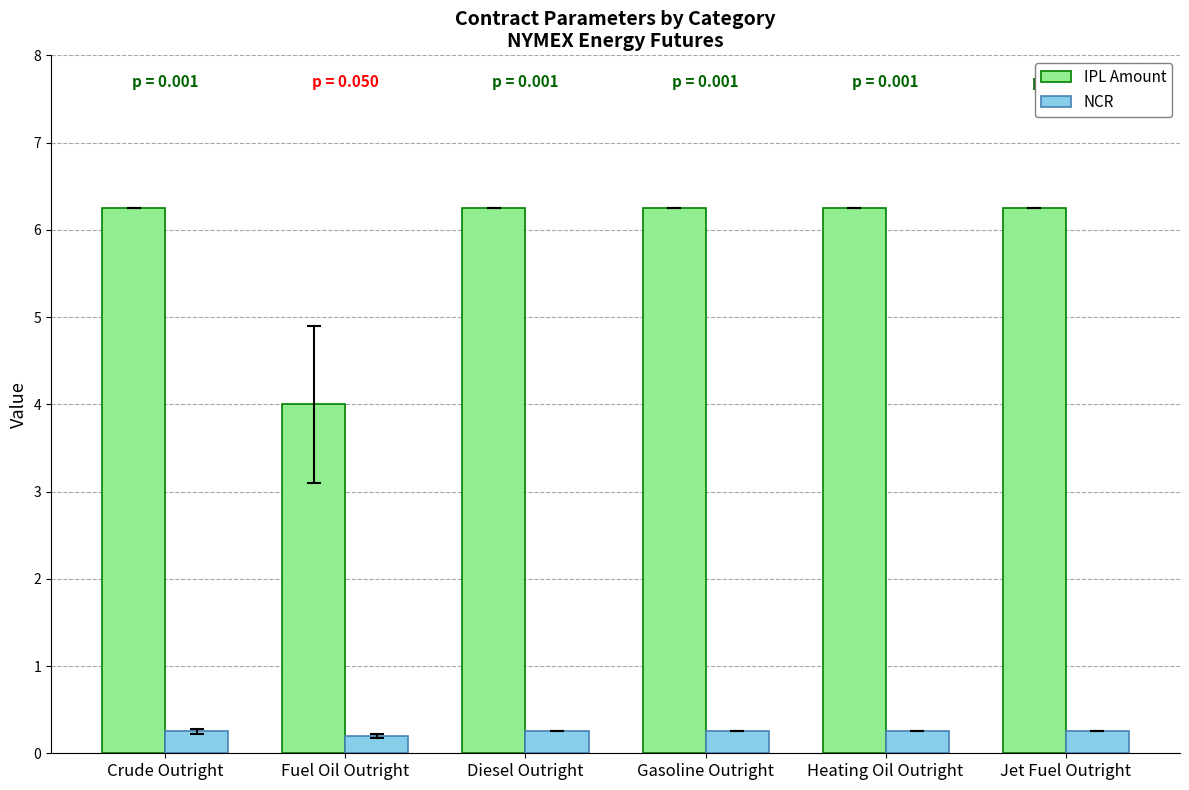

What is the sum of the IPL Amount values at Jet Fuel Outright and Heating Oil Outright?

12.5